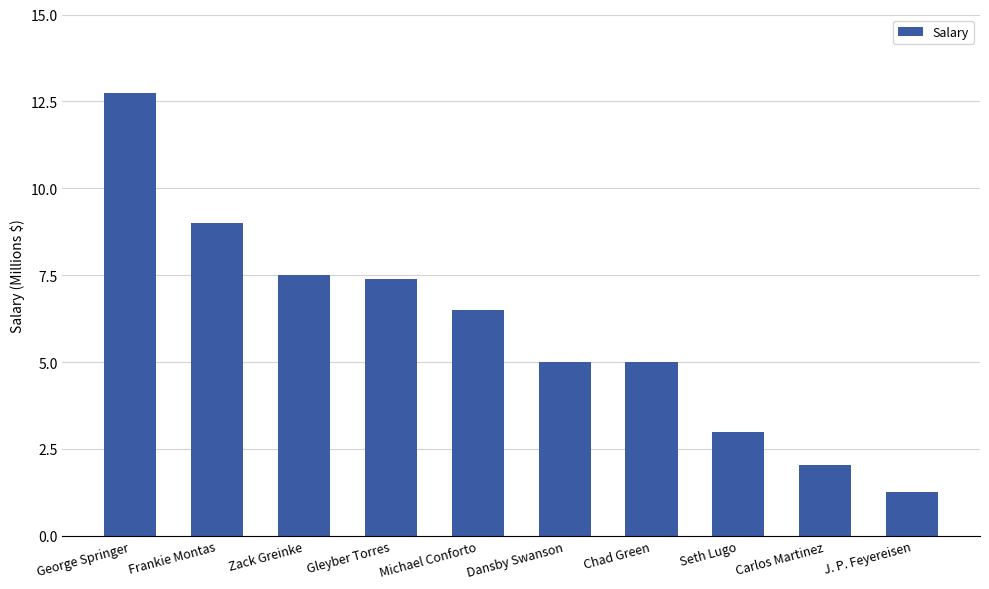

What value does the data have at Carlos Martinez?

2.1